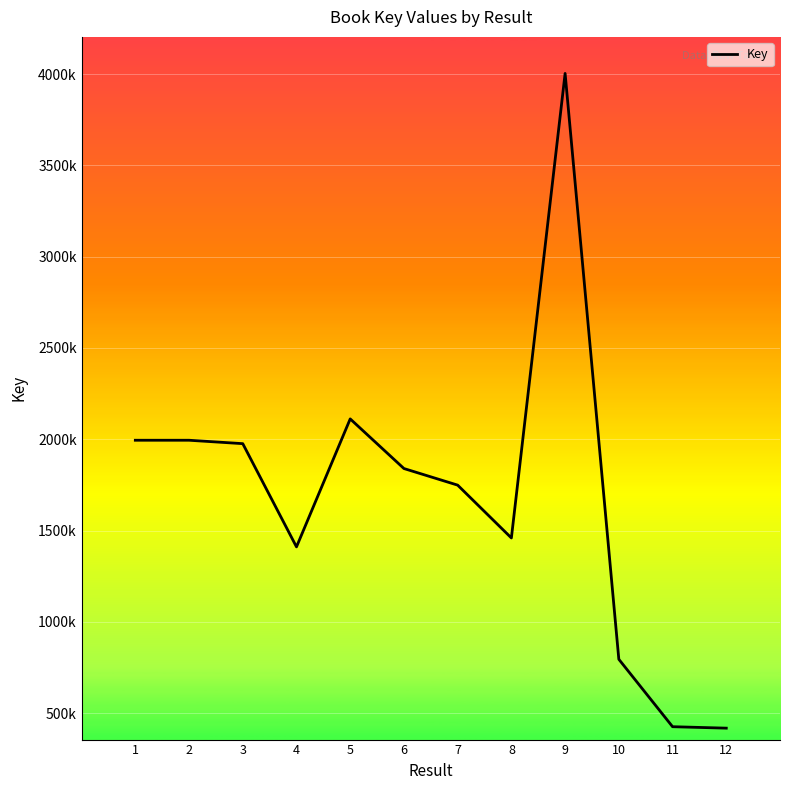

Is this an area chart (filled region under the line)?

No